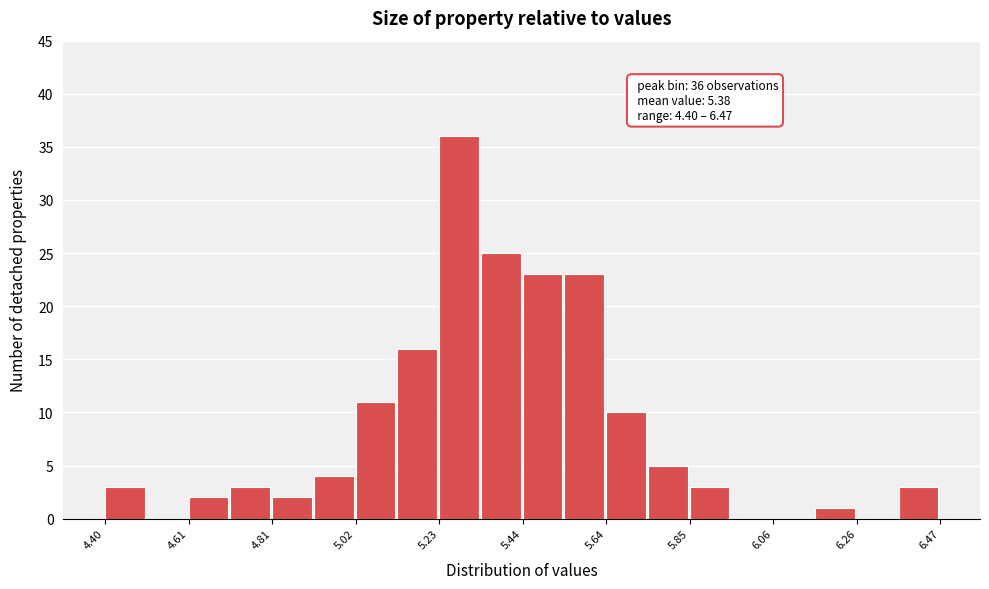

Around what value on the x-axis is the tallest bar? Give the approximate position of its centre, as read against the axis.

5.30